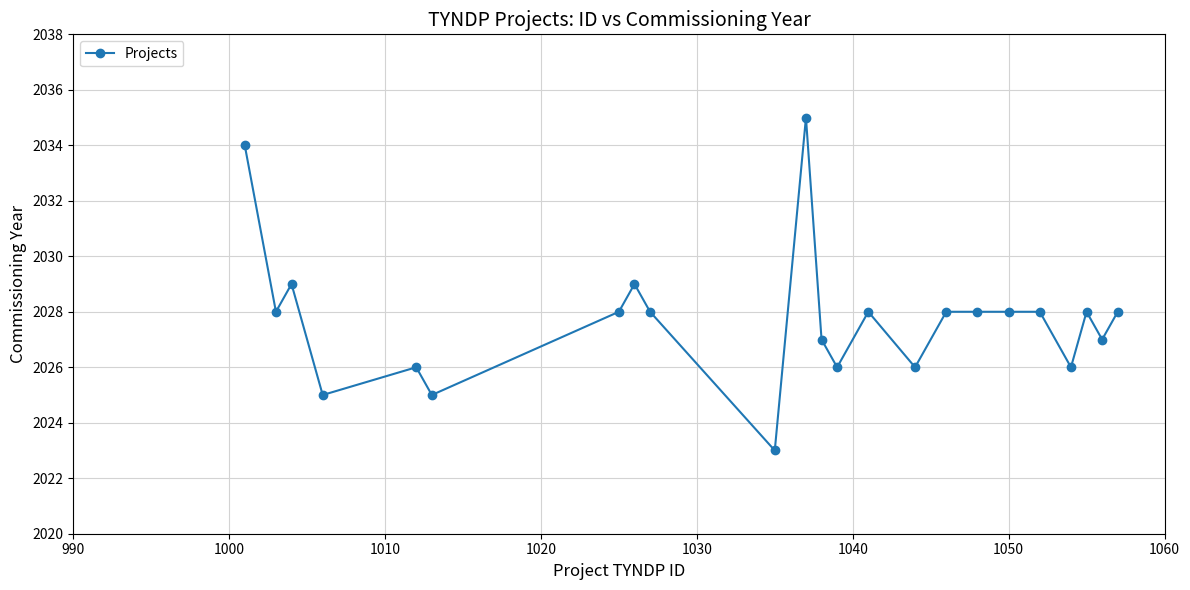

True or false: the data has more than 1 interior local peaks.

True